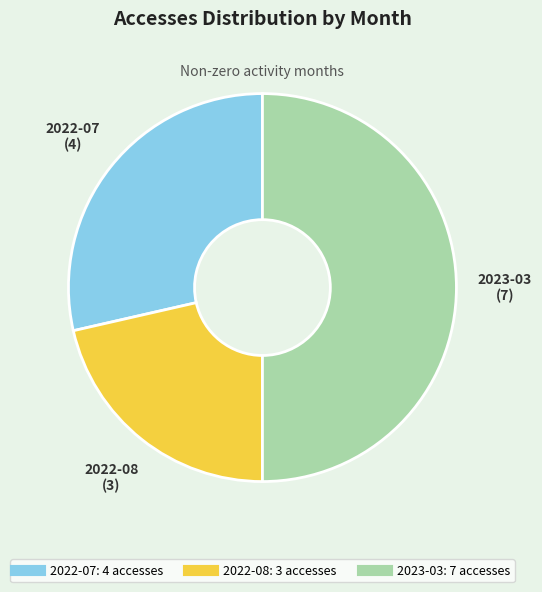

Combined, do 2022-07 and 2023-03 account for over 50%?

Yes